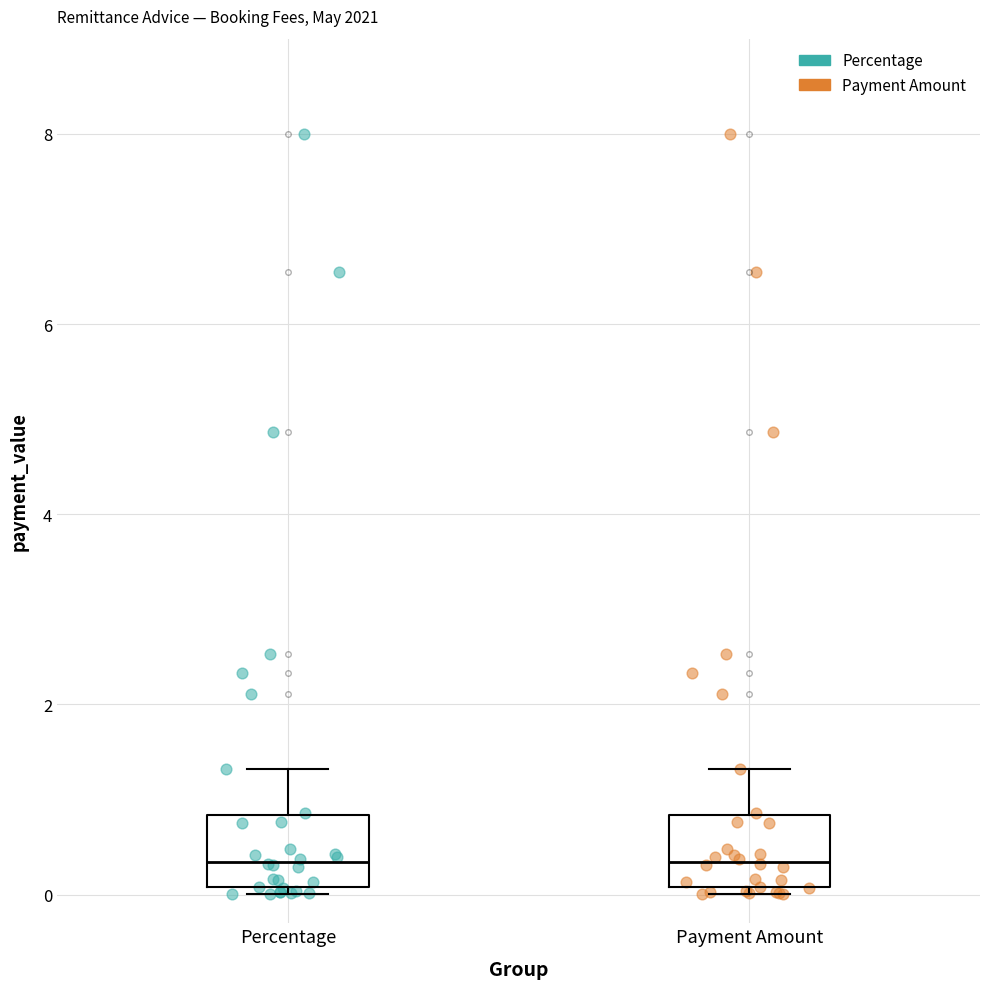

Reading left to right, transcribe this box plot: for each box, give where its median line is, the range the box spans, and where its two whiskers end, as read against the y-axis. The values are not printed on the chart, so give them approximately, as read against the axis.

Percentage: median 0.4, box 0.0 to 0.8, whiskers 0.0 (just below the box's lower edge) to 1.4
Payment Amount: median 0.4, box 0.0 to 0.8, whiskers 0.0 (just below the box's lower edge) to 1.4